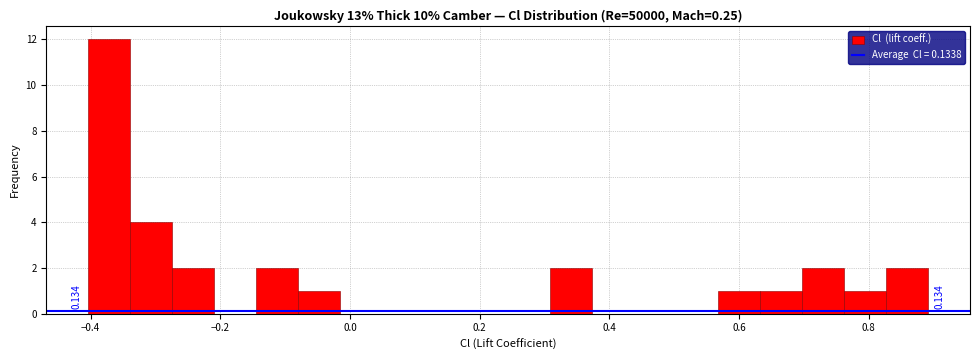

Around what value on the x-axis is the tallest bar? Give the approximate position of its centre, as read against the axis.

-0.38